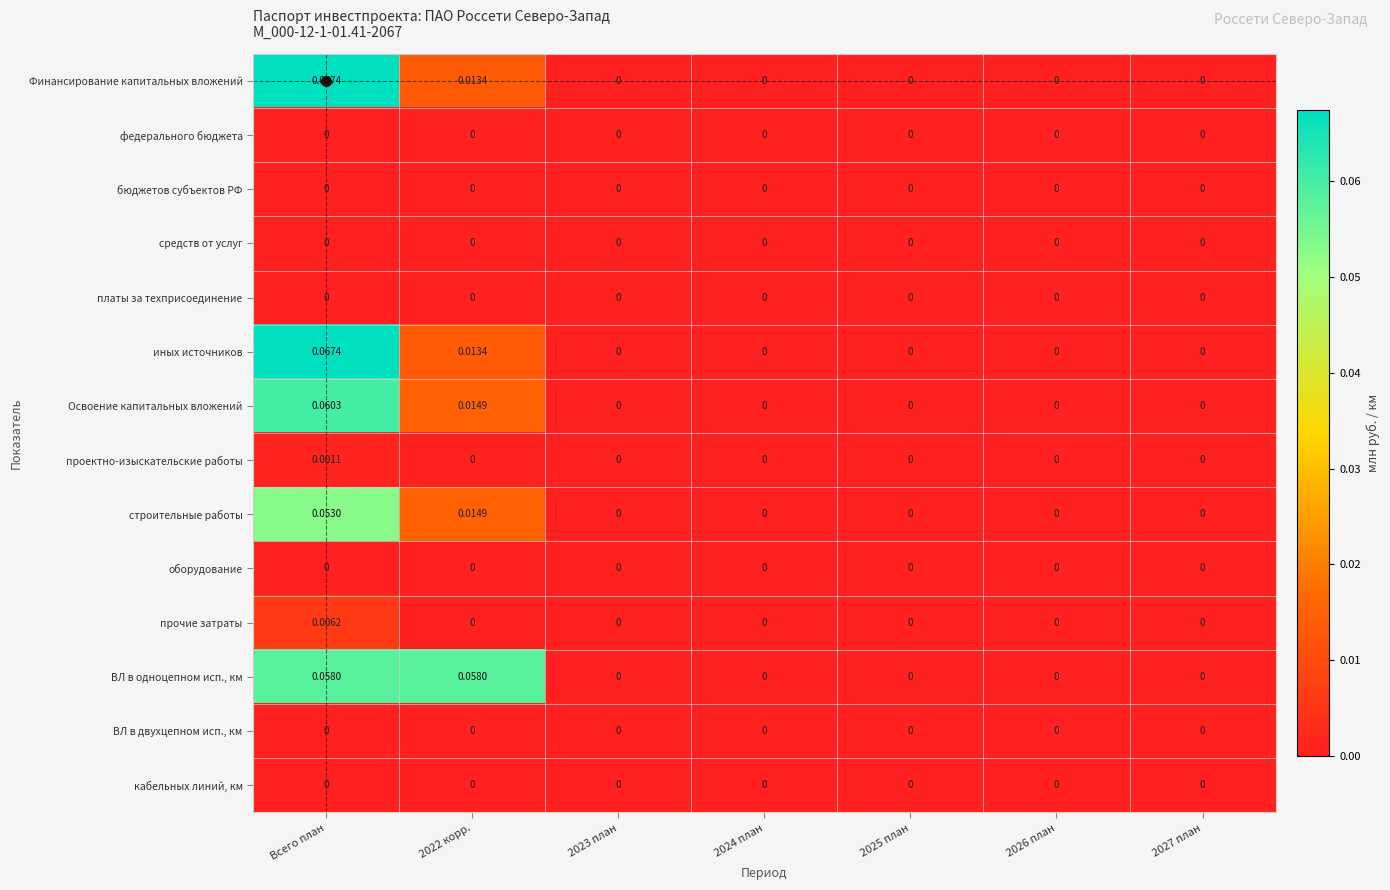

Which label corresponds to the largest value in the chart?

Всего план